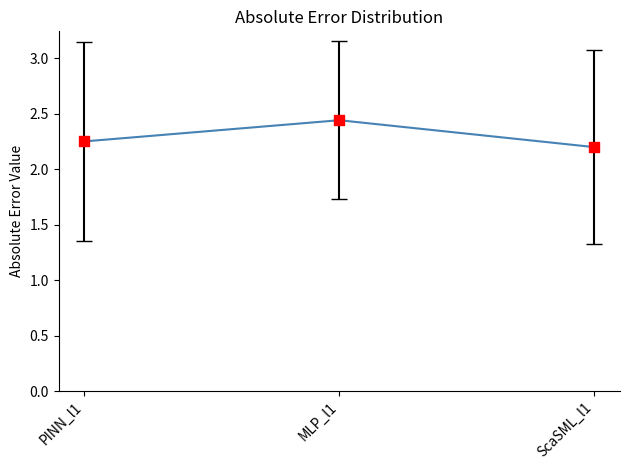

Which category has the highest value across all series?

MLP_l1